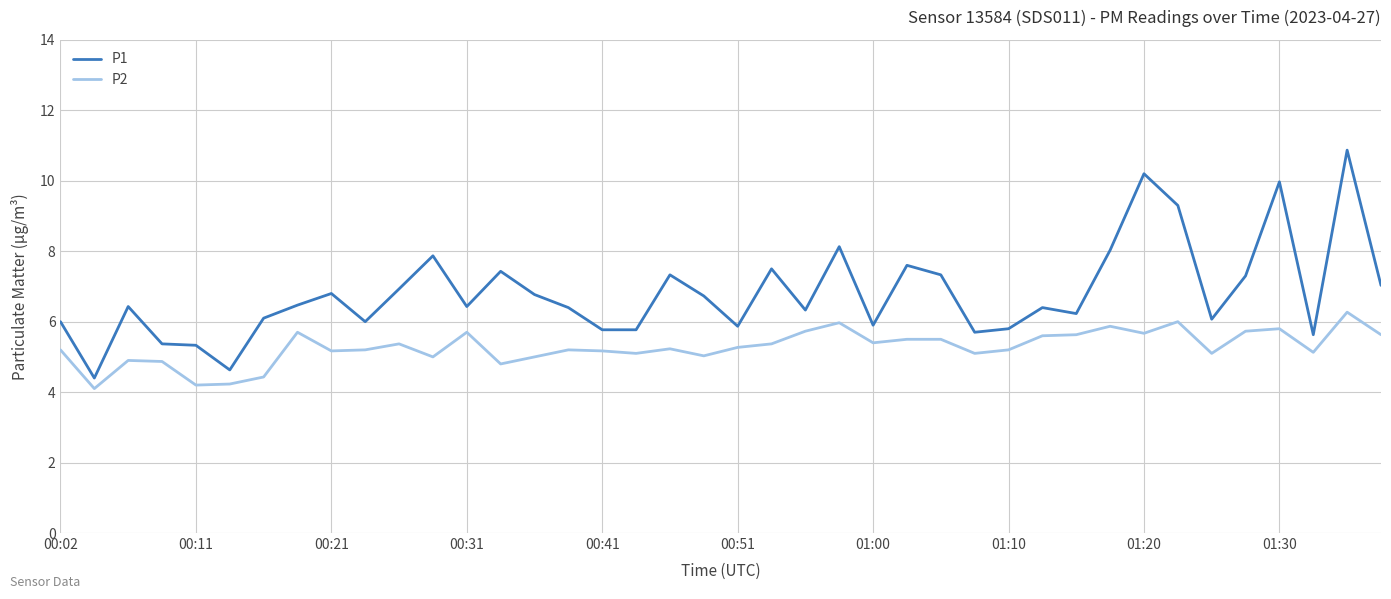

What are all the series names shown in the legend?

P1, P2